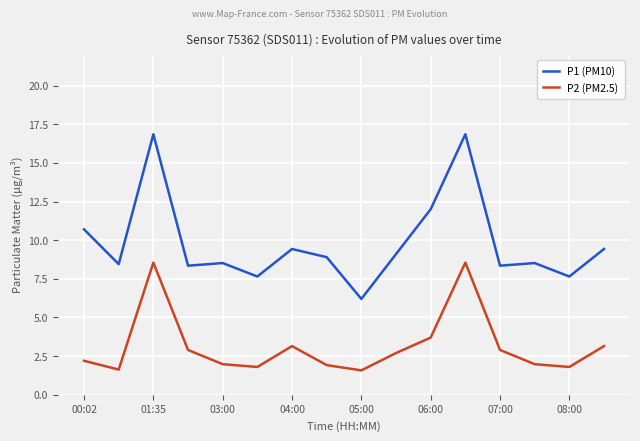

Rank the series by their maximum value, from lowest to highest.

P2 (PM2.5), P1 (PM10)